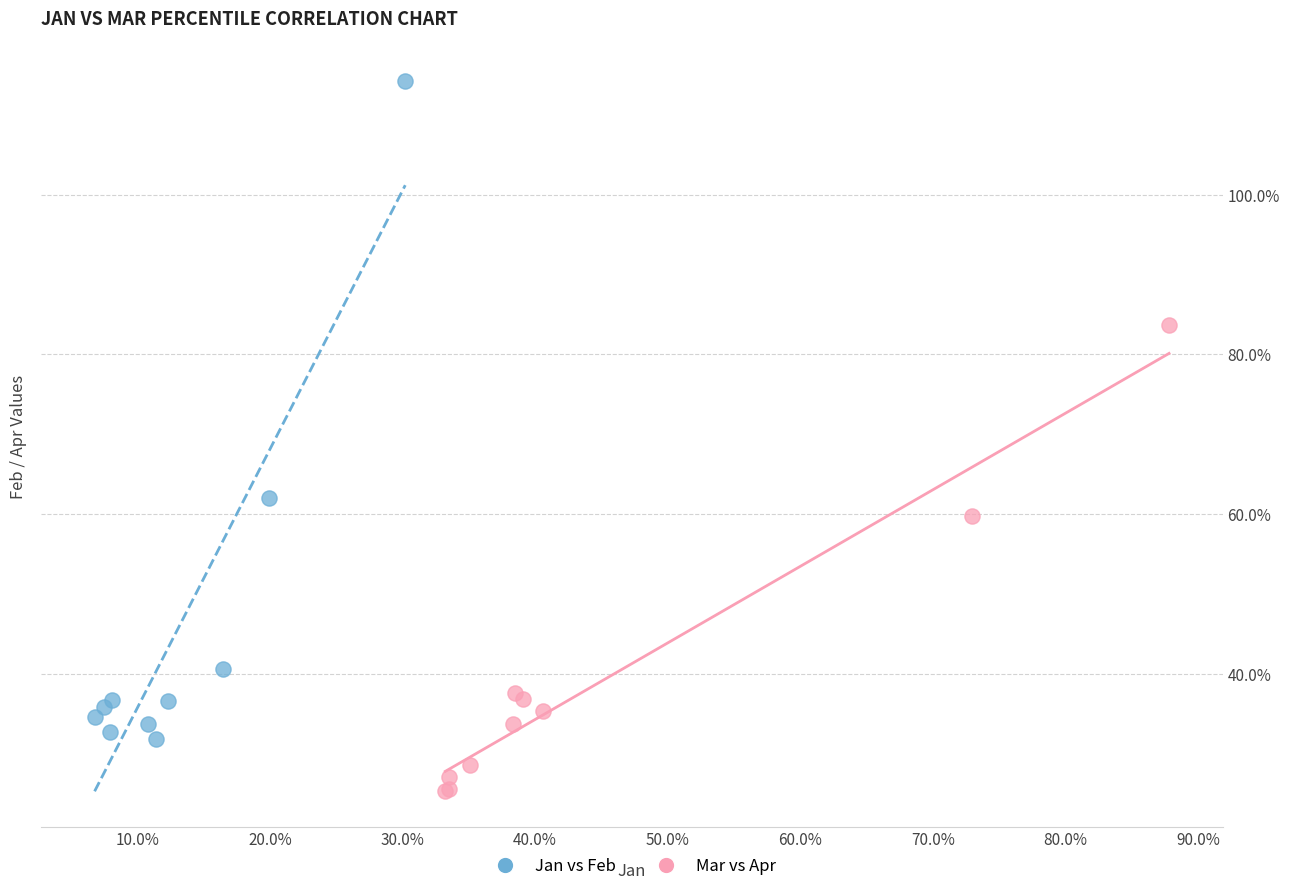

Which series reaches the maximum Y coordinate?

Jan vs Feb